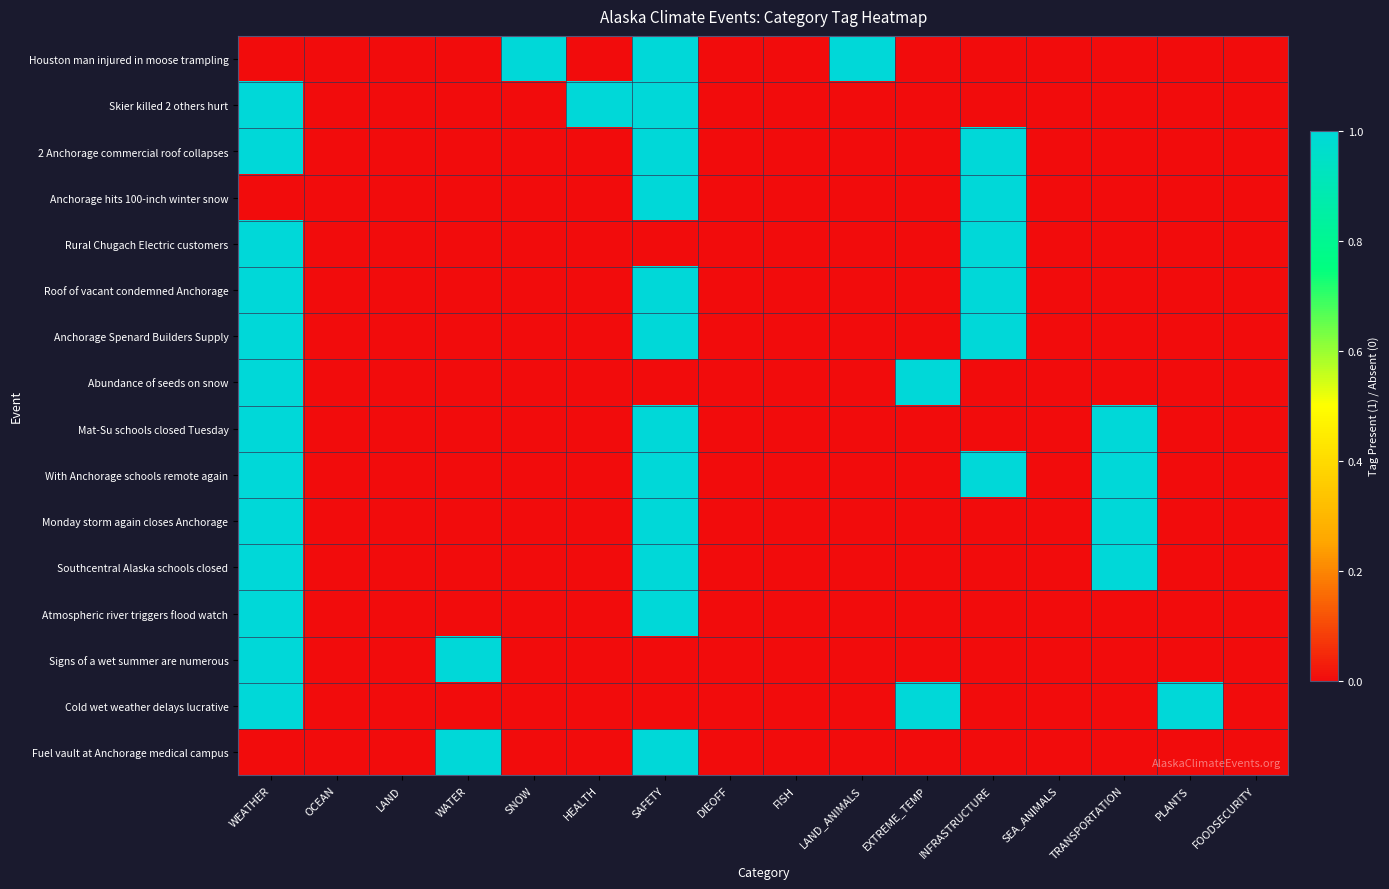

Which series has the largest total across all categories?

With Anchorage schools remote again